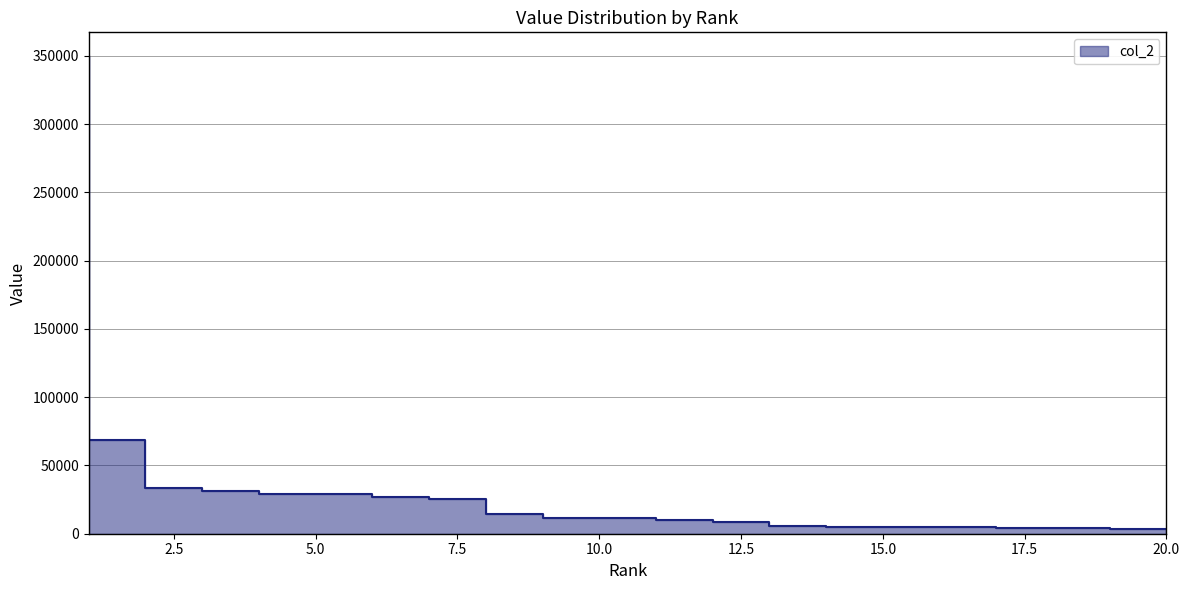

Reading left to right, list all the values displayed in this chart.

349811.2	68322.5	33568.2	31077.9	28974.3	28934.7	26641.7	25354.5	14524.8	11747.4	11553.9	10362.4	8350.9	5506.2	4789.4	4617.0	4582.3	4407.9	4179.1	3475.0